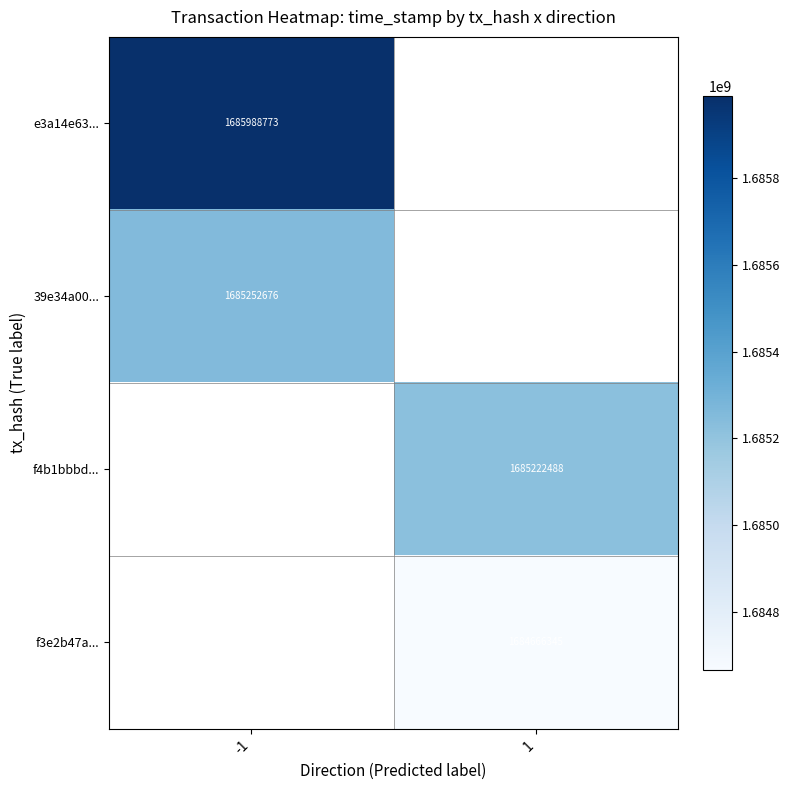

Is it true that 39e34a00... equals 1685252676 at -1?

True